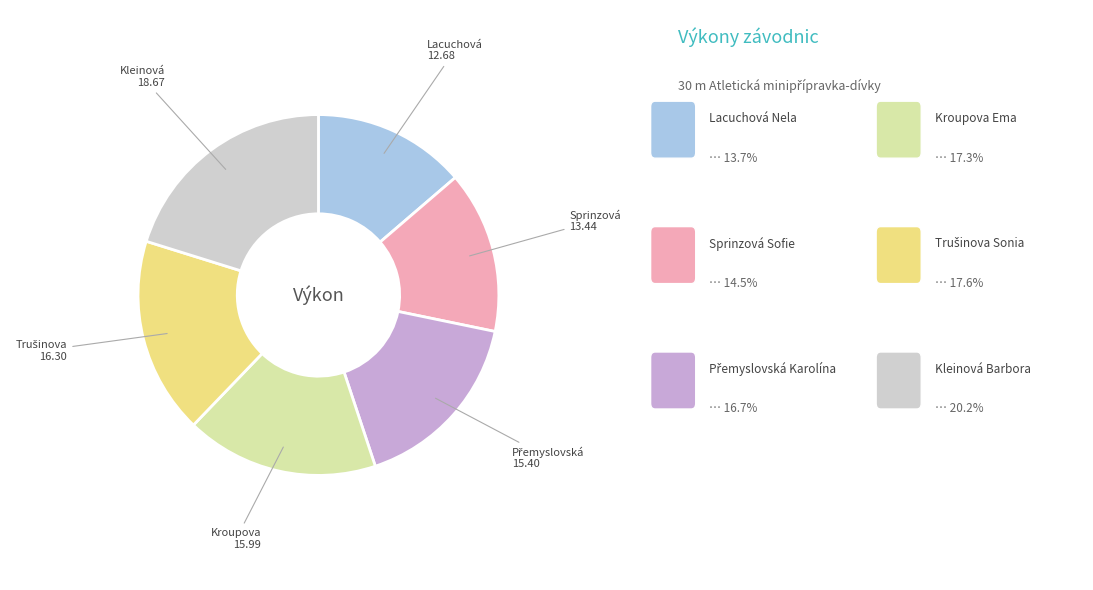

Does any single category account for the majority?

No